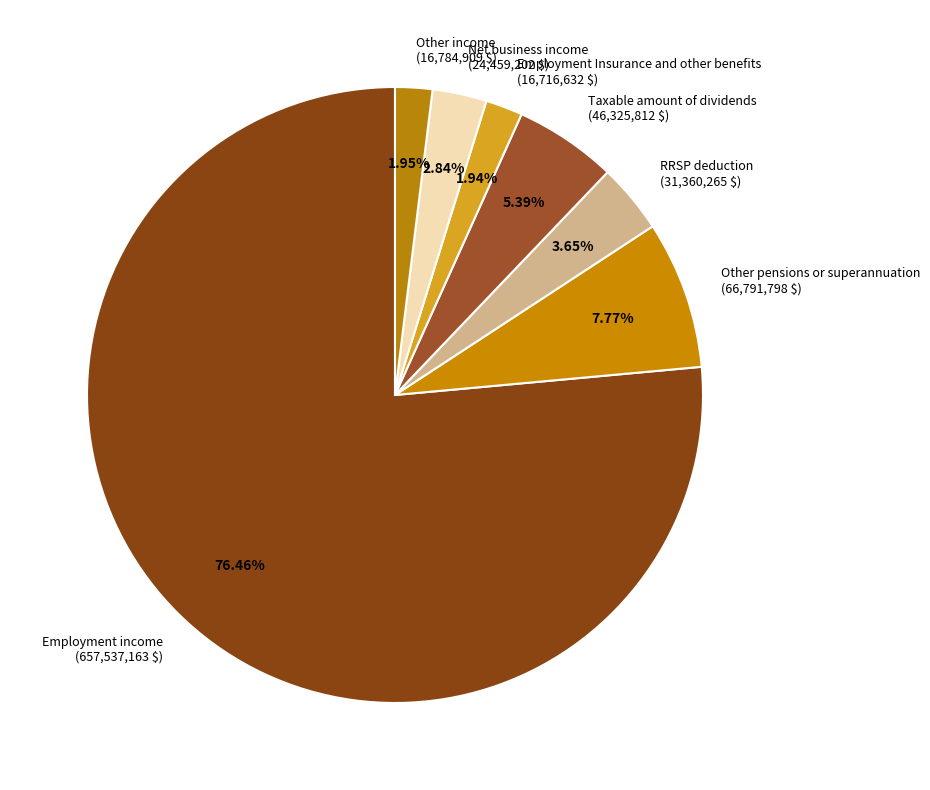

How many segments does this pie chart have?

7